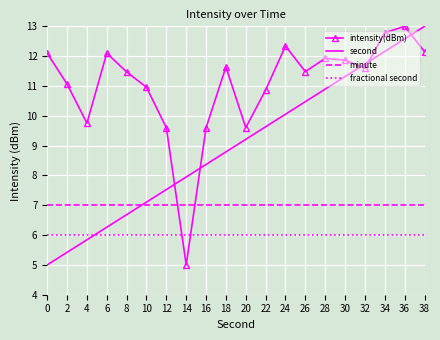

Which series changed the most between 22 and 28?

second